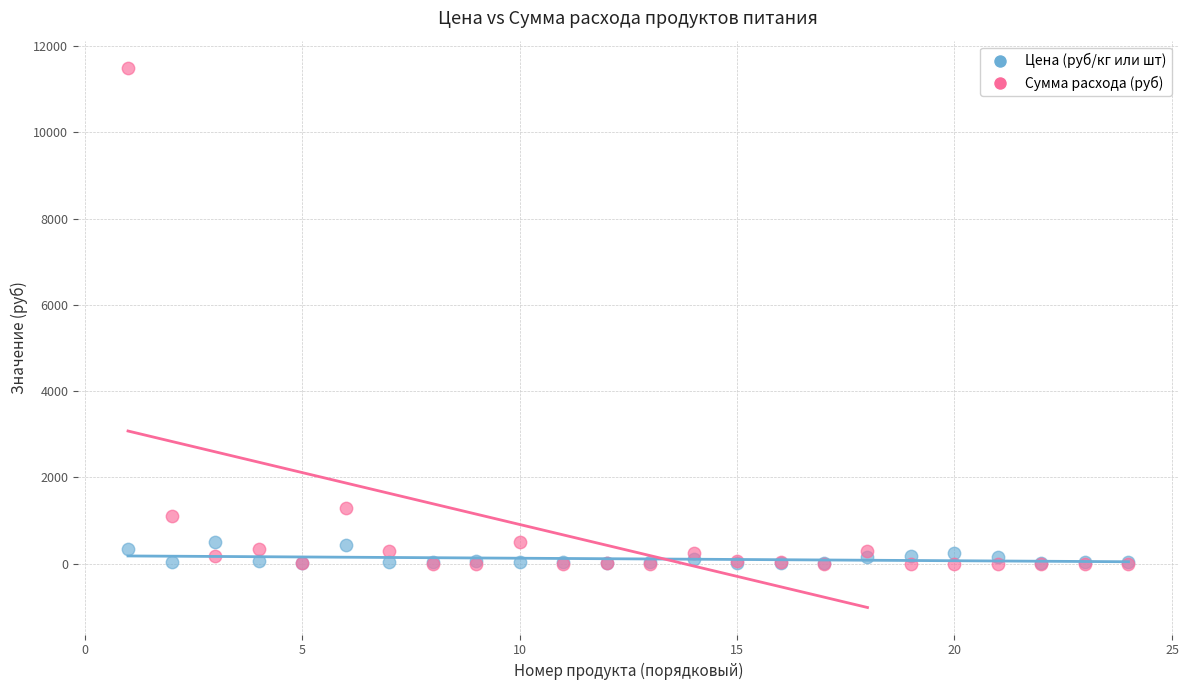

Which series has the widest spread of Y values?

Сумма расхода (руб)